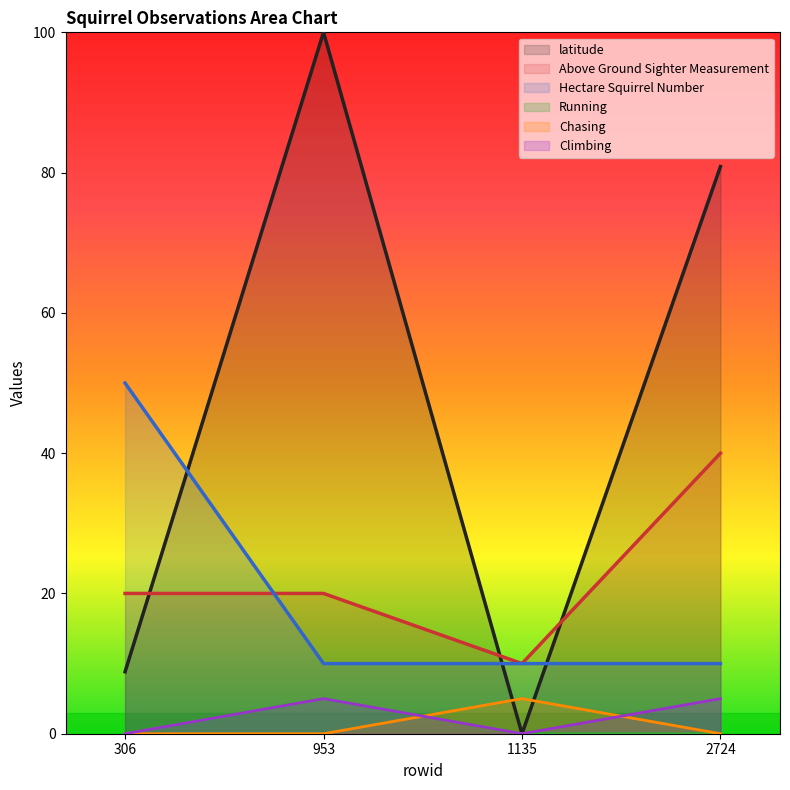

How many lines are shown in the chart?

6